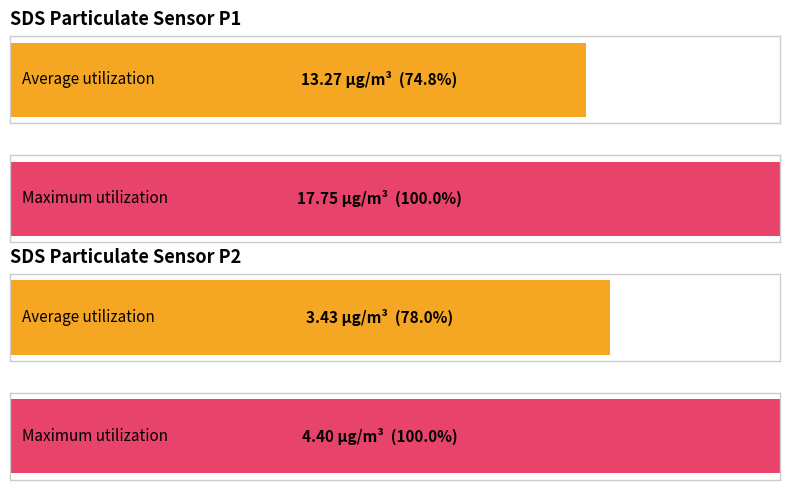

List the labels in order of Average utilization value, largest first.

SDS_P1, SDS_P2